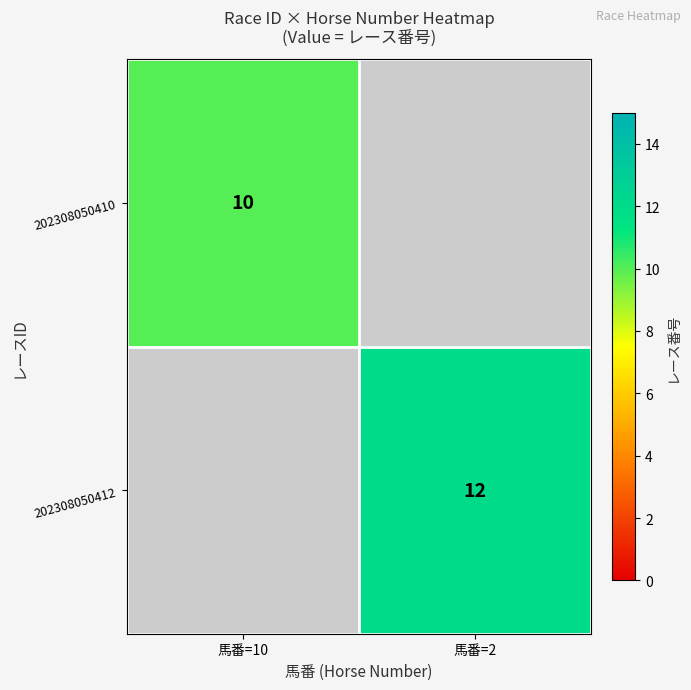

True or false: 202308050412 has a value of 20 at 馬番=2.

False